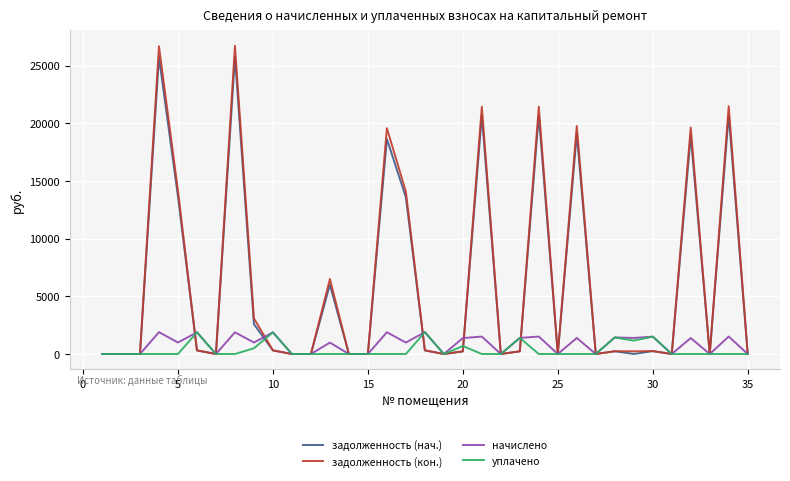

Which series has the widest spread of values?

задолженность (кон.)